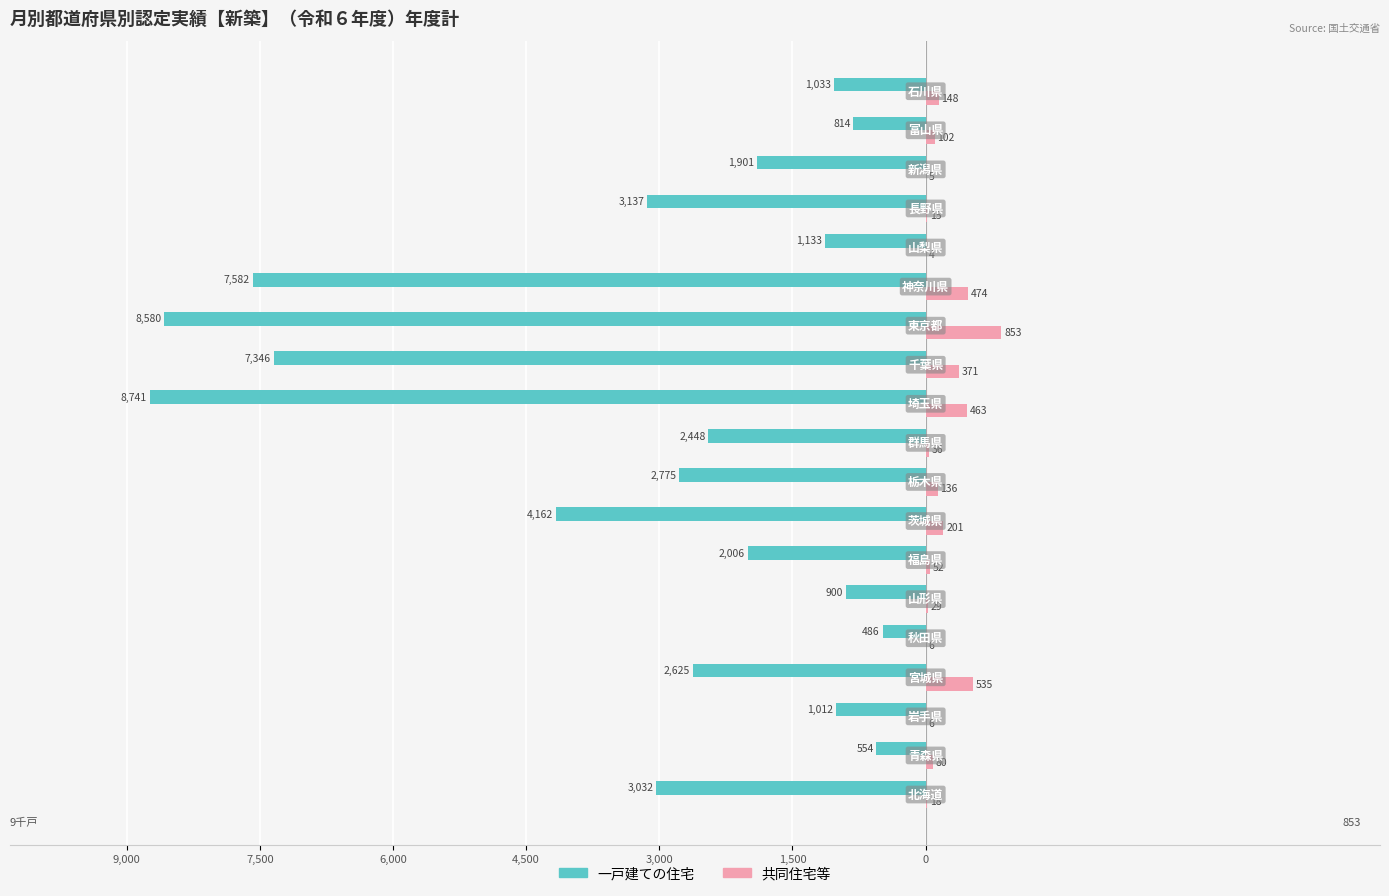

What are all the series names shown in the legend?

一戸建ての住宅, 共同住宅等